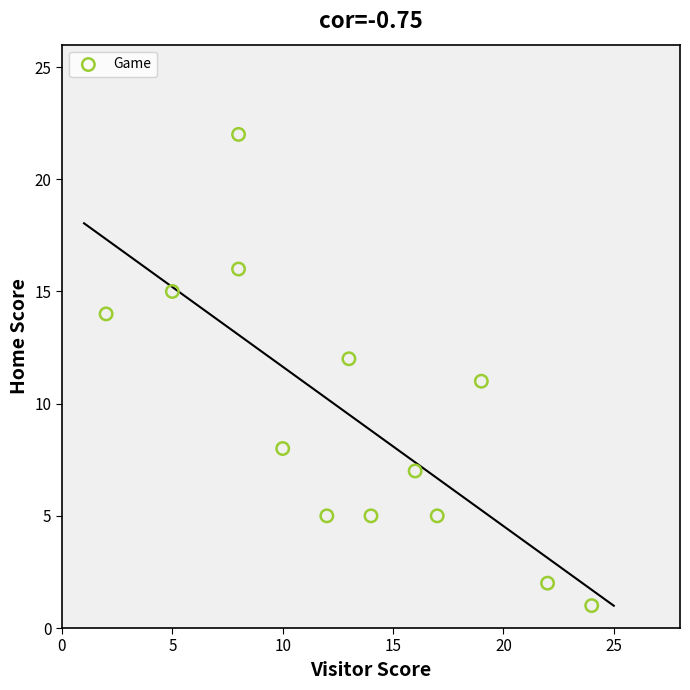

What is the range of Y values (max minus min)?

21